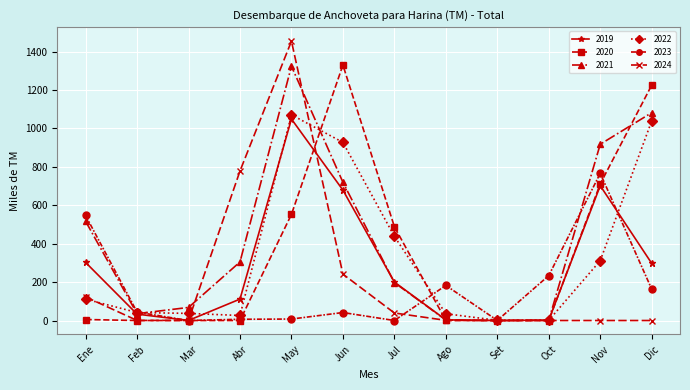

True or false: 2021 has a value of 1082.1 at Dic.

True